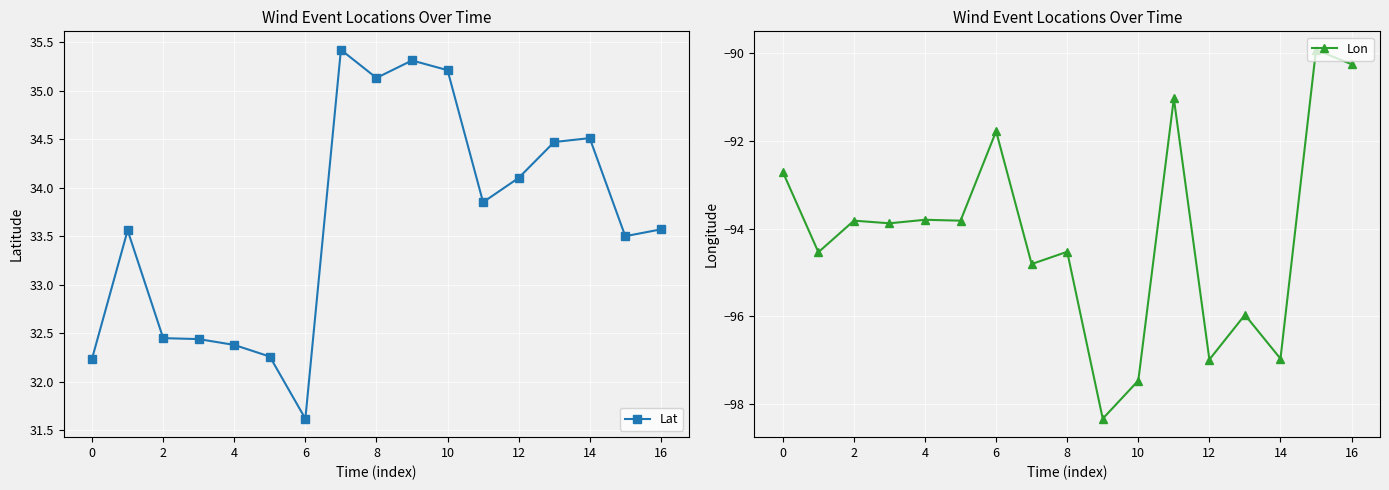

How many lines are shown in the chart?

2